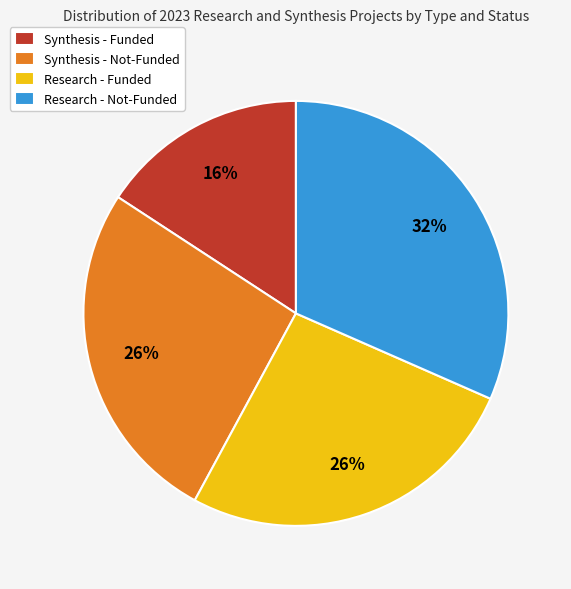

To the nearest percent, what is the difference between the largest and smallest slice percentages?

16%